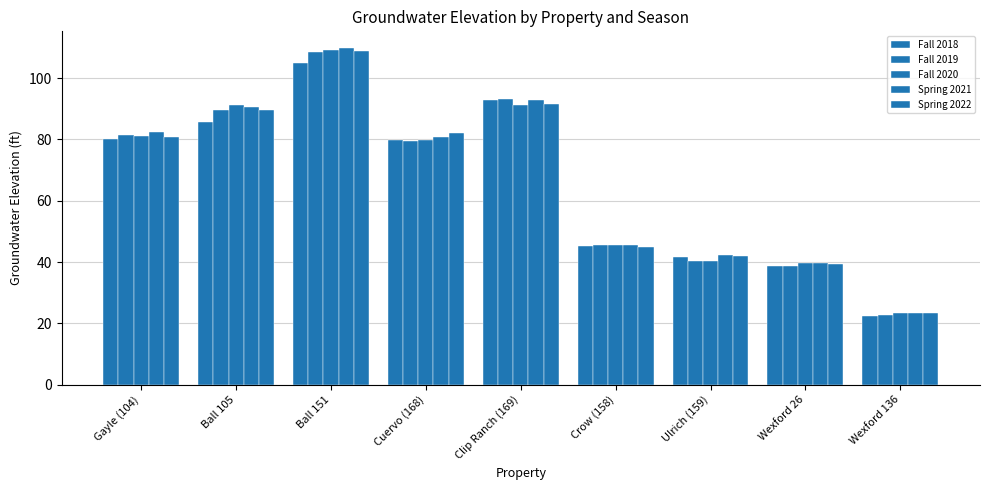

What is the difference between the highest and lowest values at Ulrich (159)?

1.8